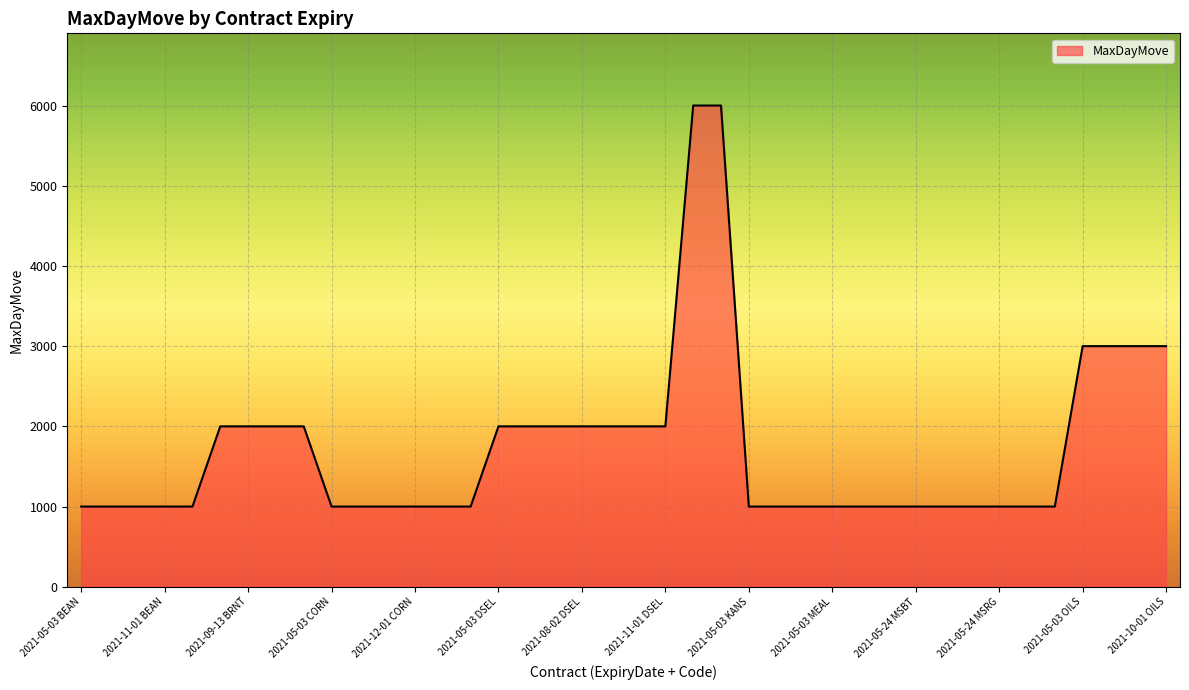

What is the maximum value shown in the chart?

6000